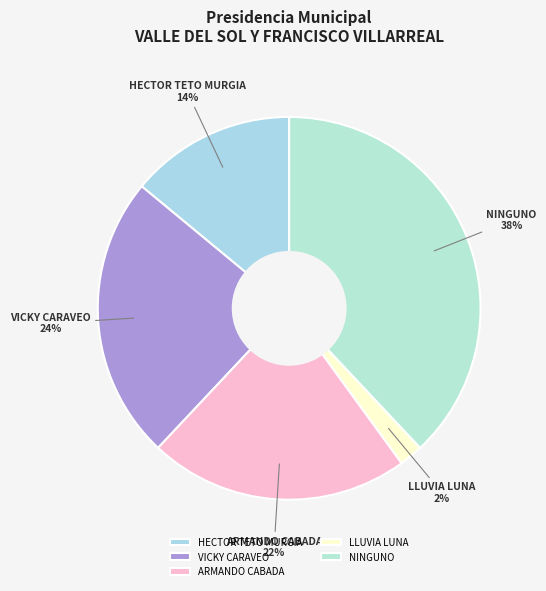

How many slices are in this pie chart?

5